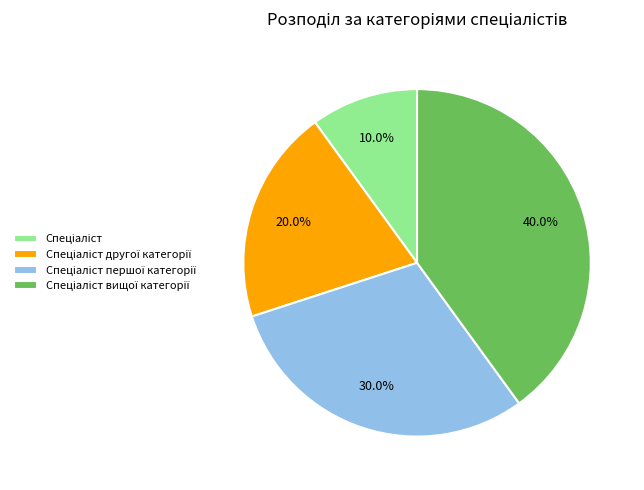

Combined, do Спеціаліст другої категорії and Спеціаліст вищої категорії account for over 50%?

Yes